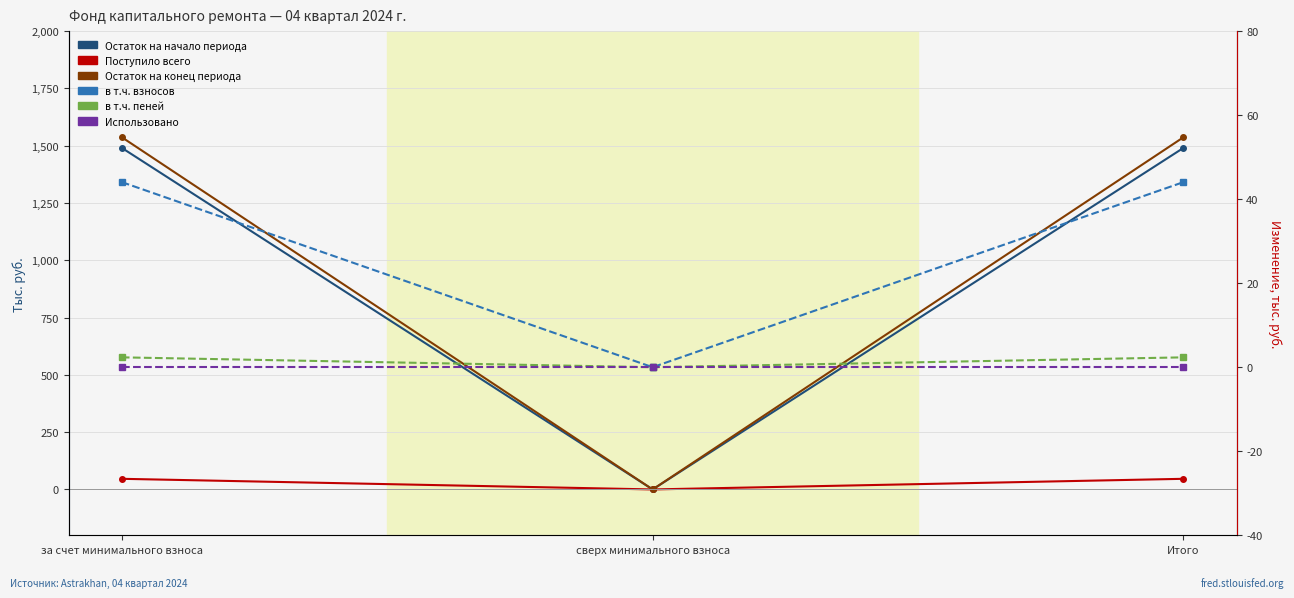

What is the value of the в т.ч. пеней point at the 1st from the left?

2.4